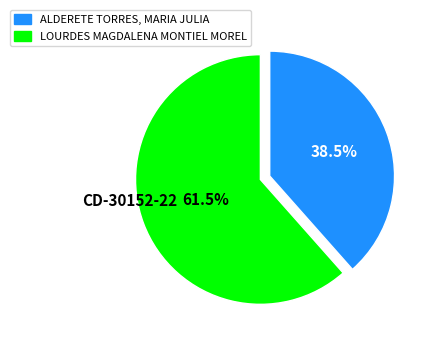

Combined, what portion of the pie is ALDERETE TORRES, MARIA JULIA and LOURDES MAGDALENA MONTIEL MOREL?

100.0%